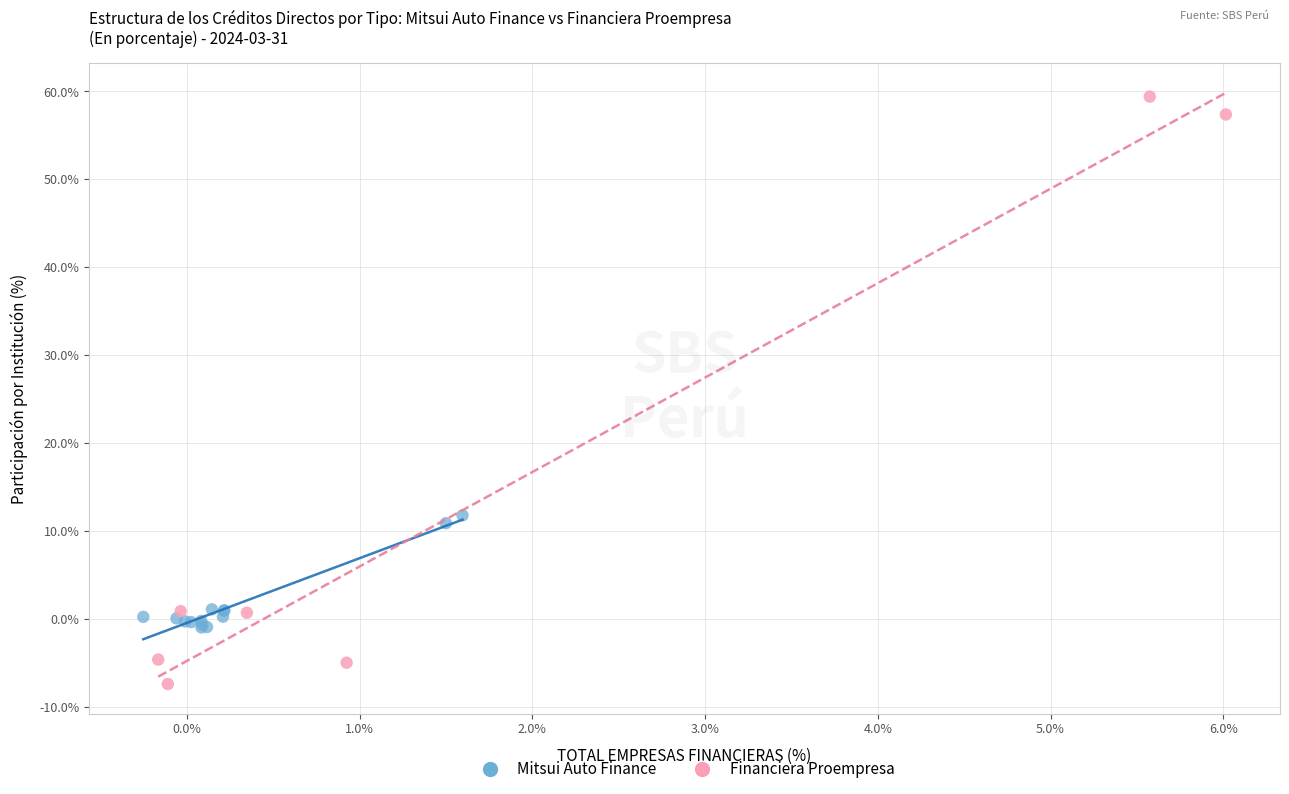

Which series contains the highest Y value?

Financiera Proempresa